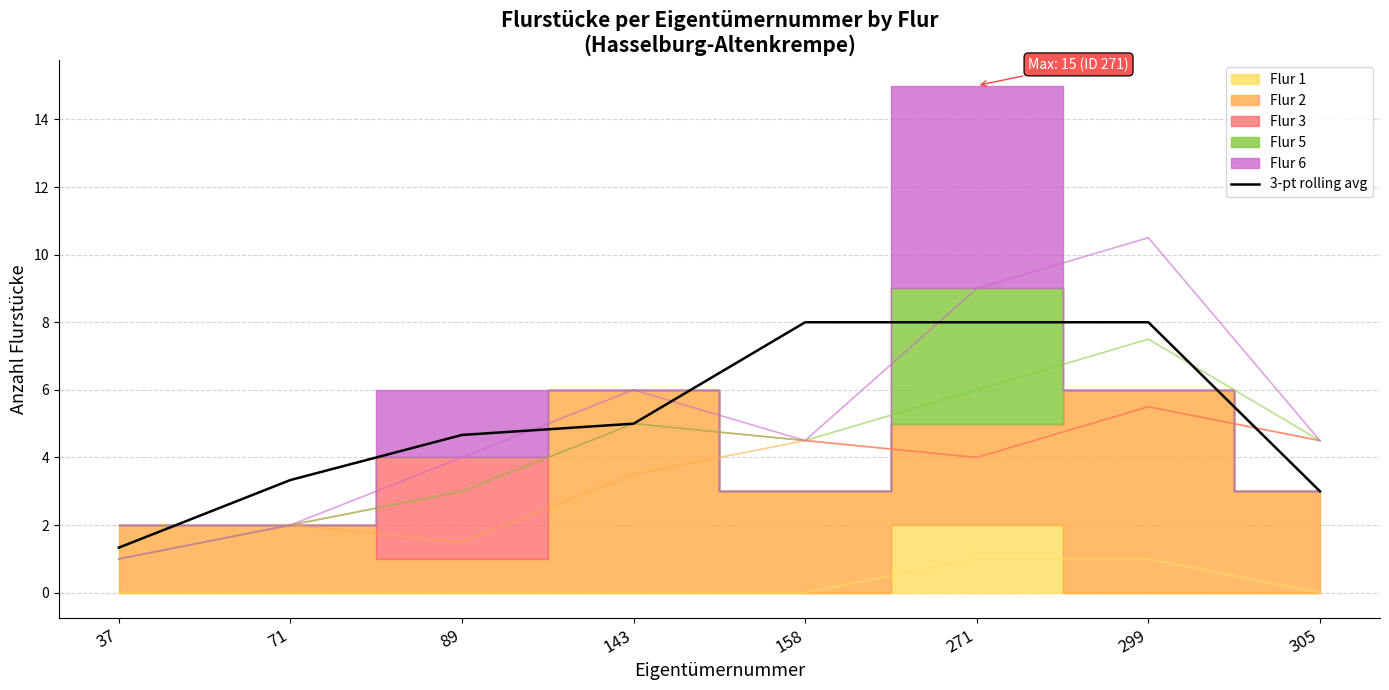

What is the sum of the values at 305 and 37?

4.3